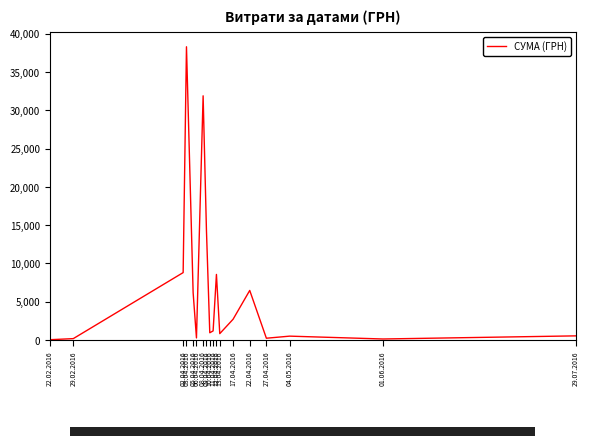

What value does the data have at 06.04.2016?

270.0